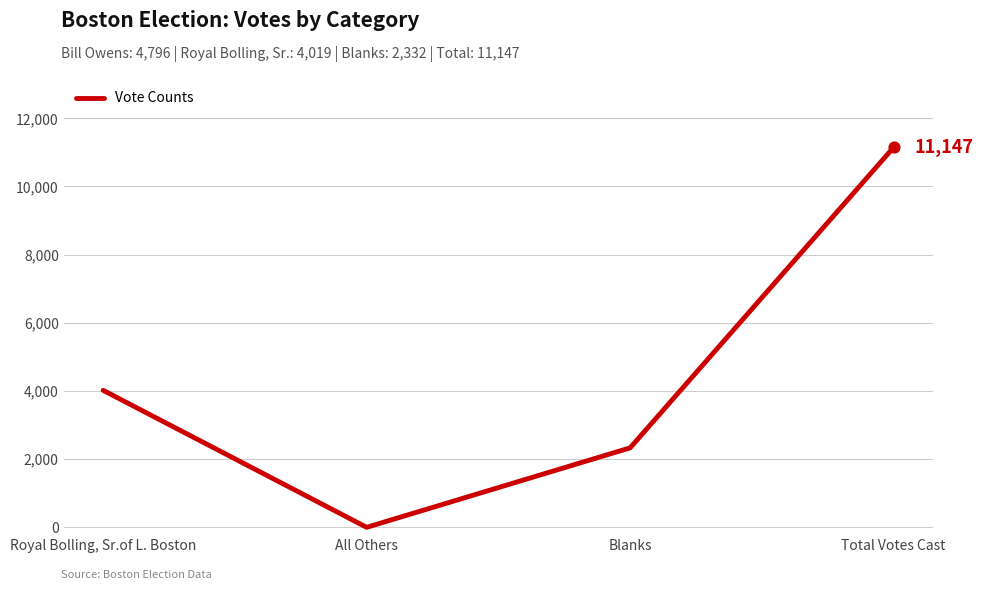

What is the change in value from Royal Bolling, Sr.of L. Boston to Total Votes Cast?

+7128